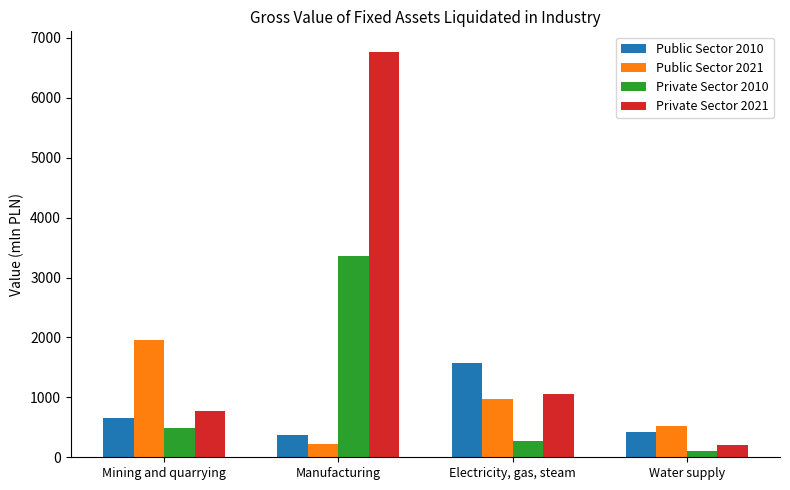

How many data points in Private Sector 2010 are above 486?

2